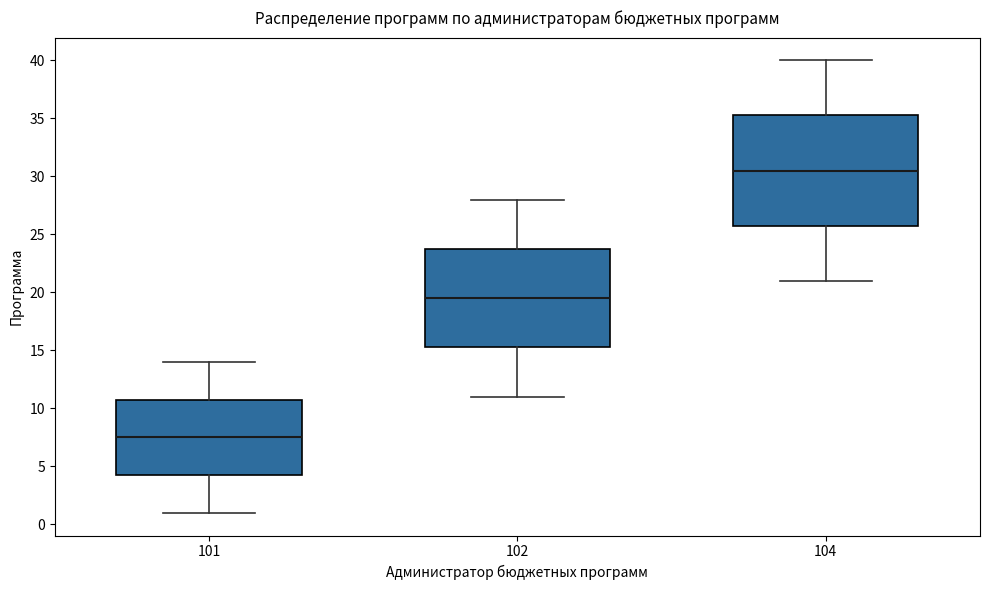

Where does the median line of the box at x = 101 sit on the y-axis? The values are not printed on the chart, so give them approximately, as read against the axis.

7.5